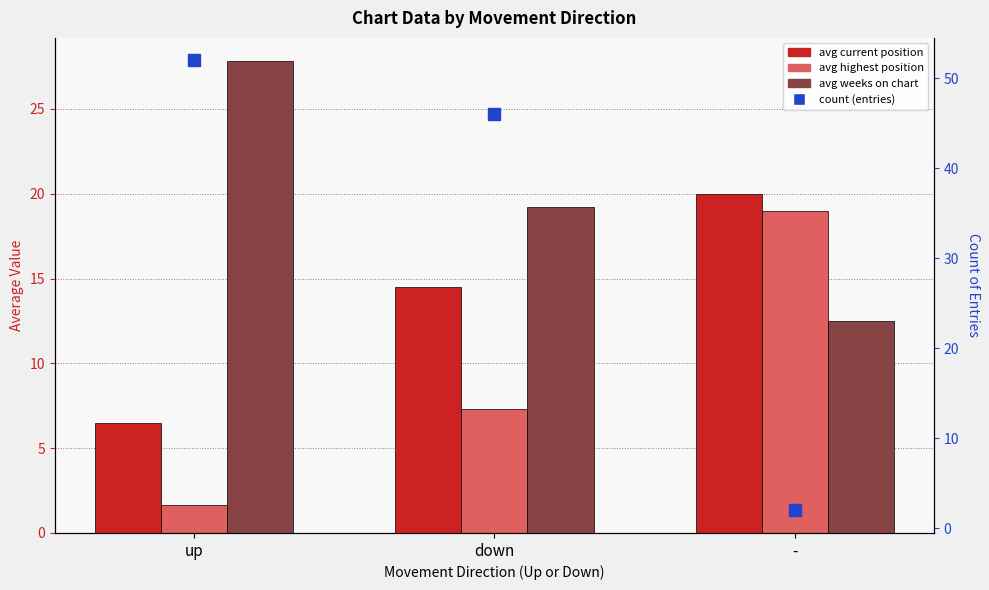

Where does the count (entries) series first go above 46?

up